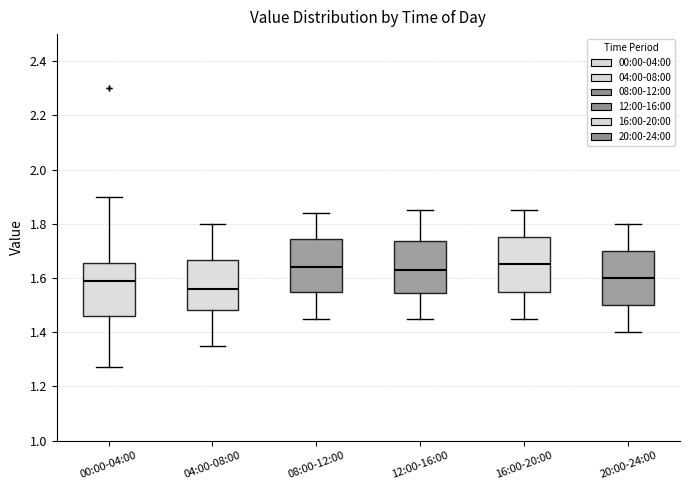

Where does the upper whisker of the box for 12:00-16:00 end on the y-axis? The values are not printed on the chart, so give them approximately, as read against the axis.

1.86